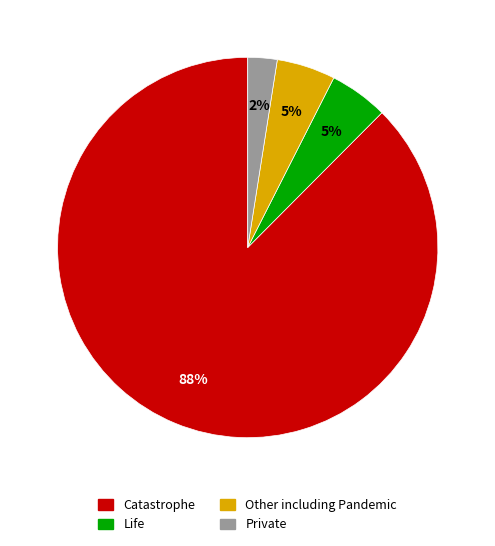

Does any single category account for the majority?

Yes